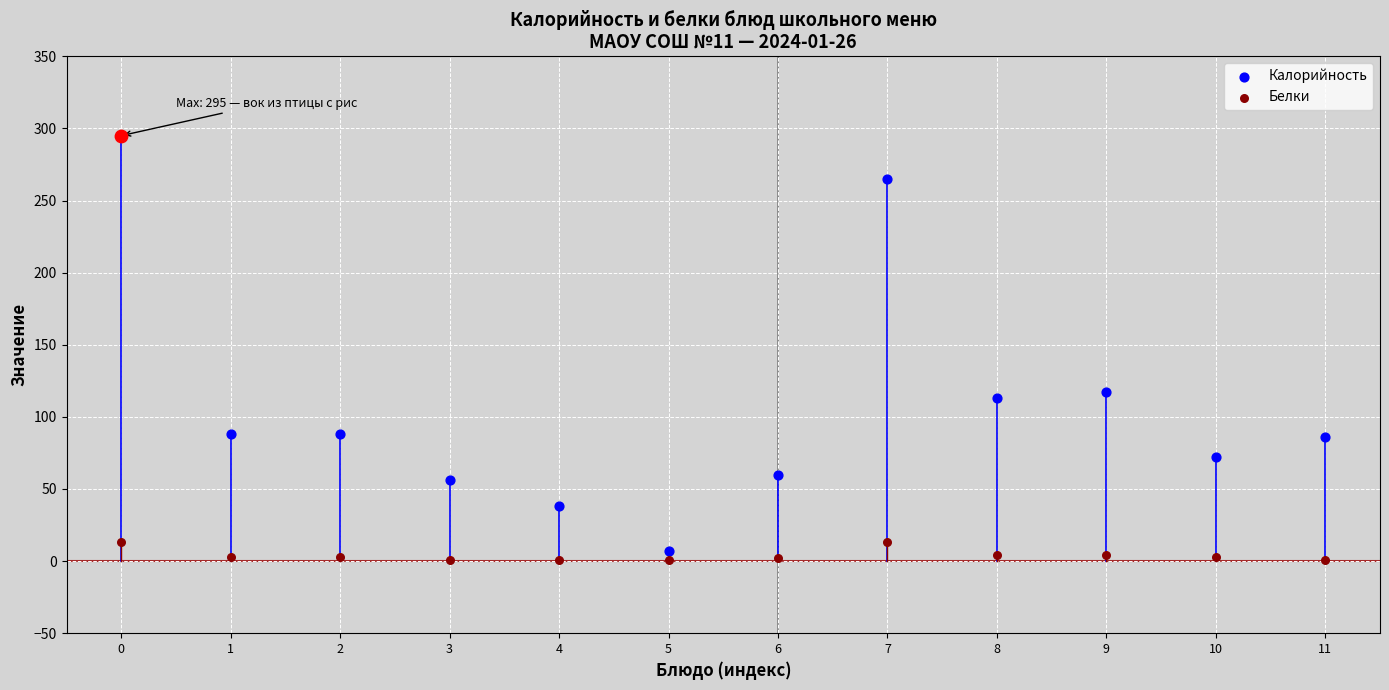

Which series has the widest spread of Y values?

Калорийность